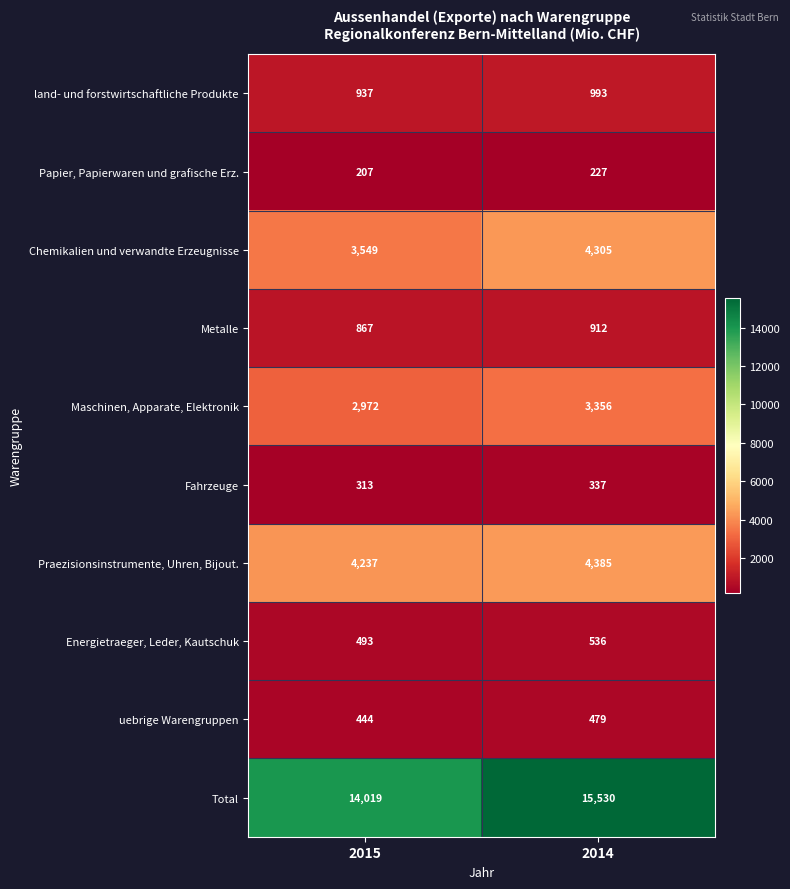

True or false: uebrige Warengruppen has a value of 303 at 2014.

False